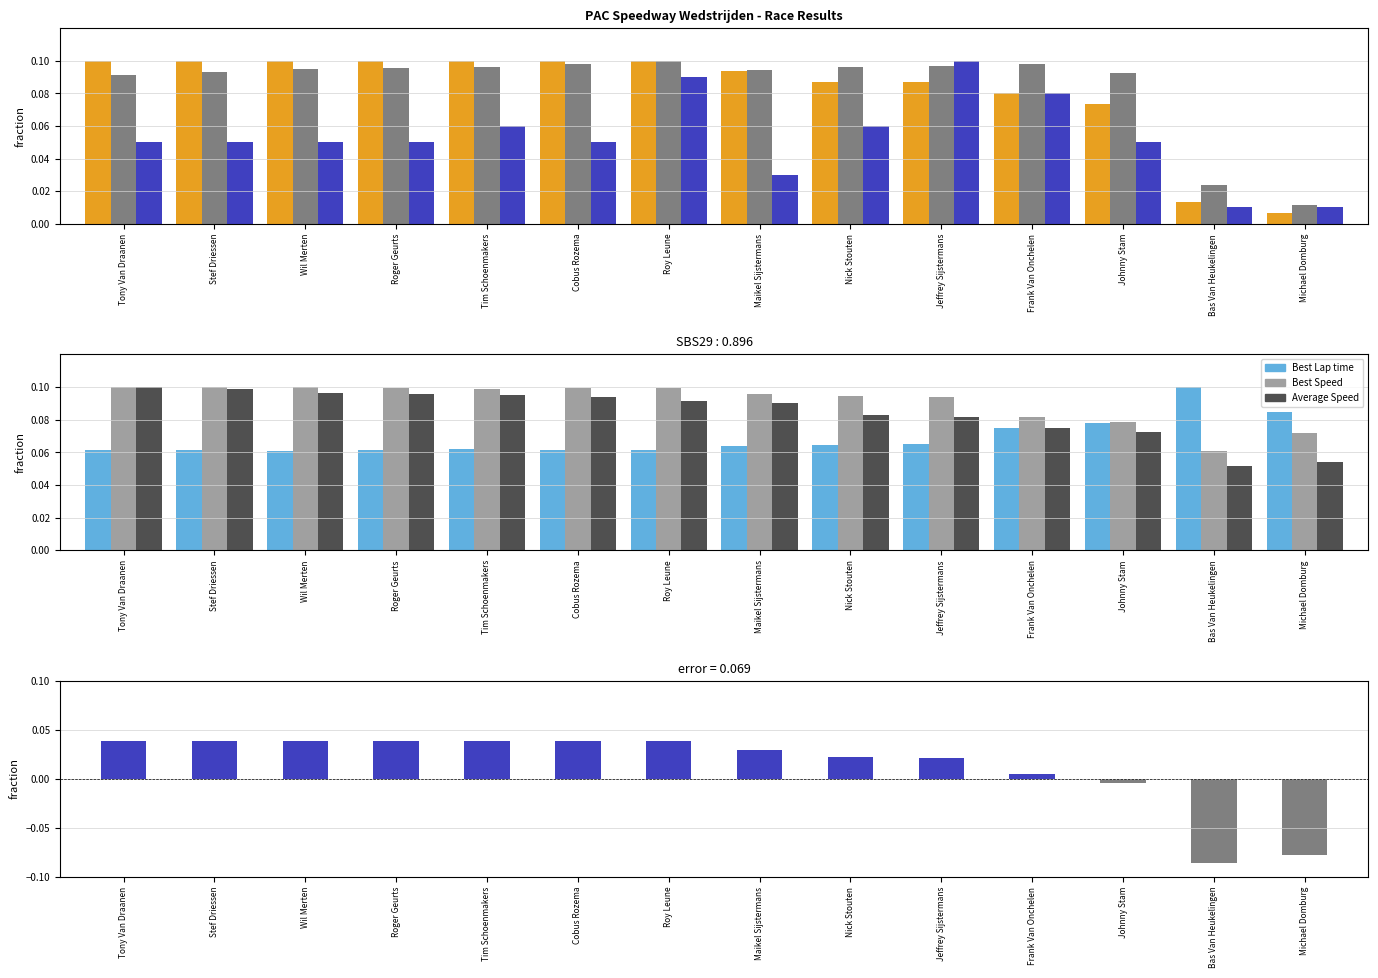

Reading right to left, what are all the values shown in this chart?

Total Laps: Michael Domburg=0.0	Bas Van Heukelingen=0.0	Johnny Stam=0.1	Frank Van Onchelen=0.1	Jeffrey Sijstermans=0.1	Nick Stouten=0.1	Maikel Sijstermans=0.1	Roy Leune=0.1	Cobus Rozema=0.1	Tim Schoenmakers=0.1	Roger Geurts=0.1	Wil Merten=0.1	Stef Driessen=0.1	Tony Van Draanen=0.1
Total Time: Michael Domburg=0.0	Bas Van Heukelingen=0.0	Johnny Stam=0.1	Frank Van Onchelen=0.1	Jeffrey Sijstermans=0.1	Nick Stouten=0.1	Maikel Sijstermans=0.1	Roy Leune=0.1	Cobus Rozema=0.1	Tim Schoenmakers=0.1	Roger Geurts=0.1	Wil Merten=0.1	Stef Driessen=0.1	Tony Van Draanen=0.1
Best Lap: Michael Domburg=0.0	Bas Van Heukelingen=0.0	Johnny Stam=0.1	Frank Van Onchelen=0.1	Jeffrey Sijstermans=0.1	Nick Stouten=0.1	Maikel Sijstermans=0.0	Roy Leune=0.1	Cobus Rozema=0.1	Tim Schoenmakers=0.1	Roger Geurts=0.1	Wil Merten=0.1	Stef Driessen=0.1	Tony Van Draanen=0.1
Best Lap time: Michael Domburg=0.1	Bas Van Heukelingen=0.1	Johnny Stam=0.1	Frank Van Onchelen=0.1	Jeffrey Sijstermans=0.1	Nick Stouten=0.1	Maikel Sijstermans=0.1	Roy Leune=0.1	Cobus Rozema=0.1	Tim Schoenmakers=0.1	Roger Geurts=0.1	Wil Merten=0.1	Stef Driessen=0.1	Tony Van Draanen=0.1
Best Speed: Michael Domburg=0.1	Bas Van Heukelingen=0.1	Johnny Stam=0.1	Frank Van Onchelen=0.1	Jeffrey Sijstermans=0.1	Nick Stouten=0.1	Maikel Sijstermans=0.1	Roy Leune=0.1	Cobus Rozema=0.1	Tim Schoenmakers=0.1	Roger Geurts=0.1	Wil Merten=0.1	Stef Driessen=0.1	Tony Van Draanen=0.1
Average Speed: Michael Domburg=0.1	Bas Van Heukelingen=0.1	Johnny Stam=0.1	Frank Van Onchelen=0.1	Jeffrey Sijstermans=0.1	Nick Stouten=0.1	Maikel Sijstermans=0.1	Roy Leune=0.1	Cobus Rozema=0.1	Tim Schoenmakers=0.1	Roger Geurts=0.1	Wil Merten=0.1	Stef Driessen=0.1	Tony Van Draanen=0.1